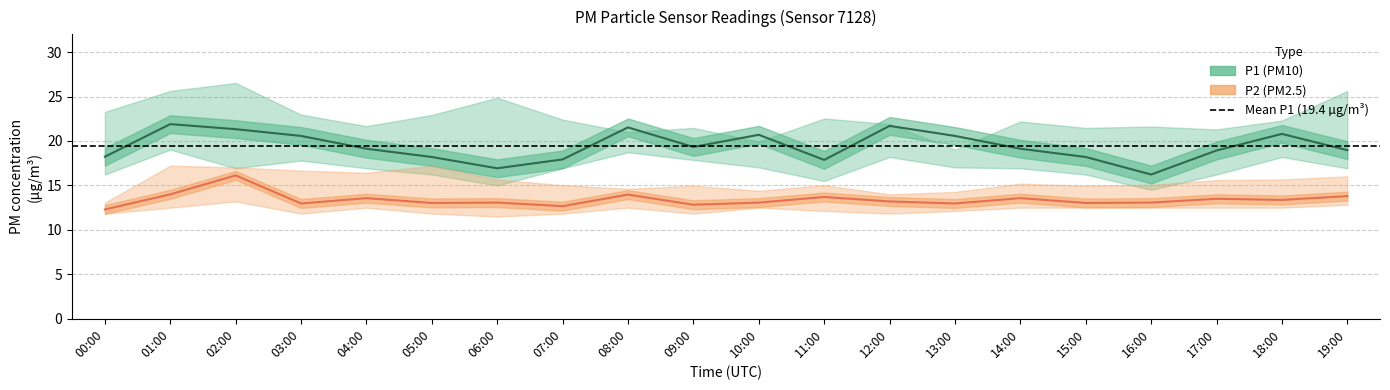

Which category has the lowest value in the P1_upper series?

13:00